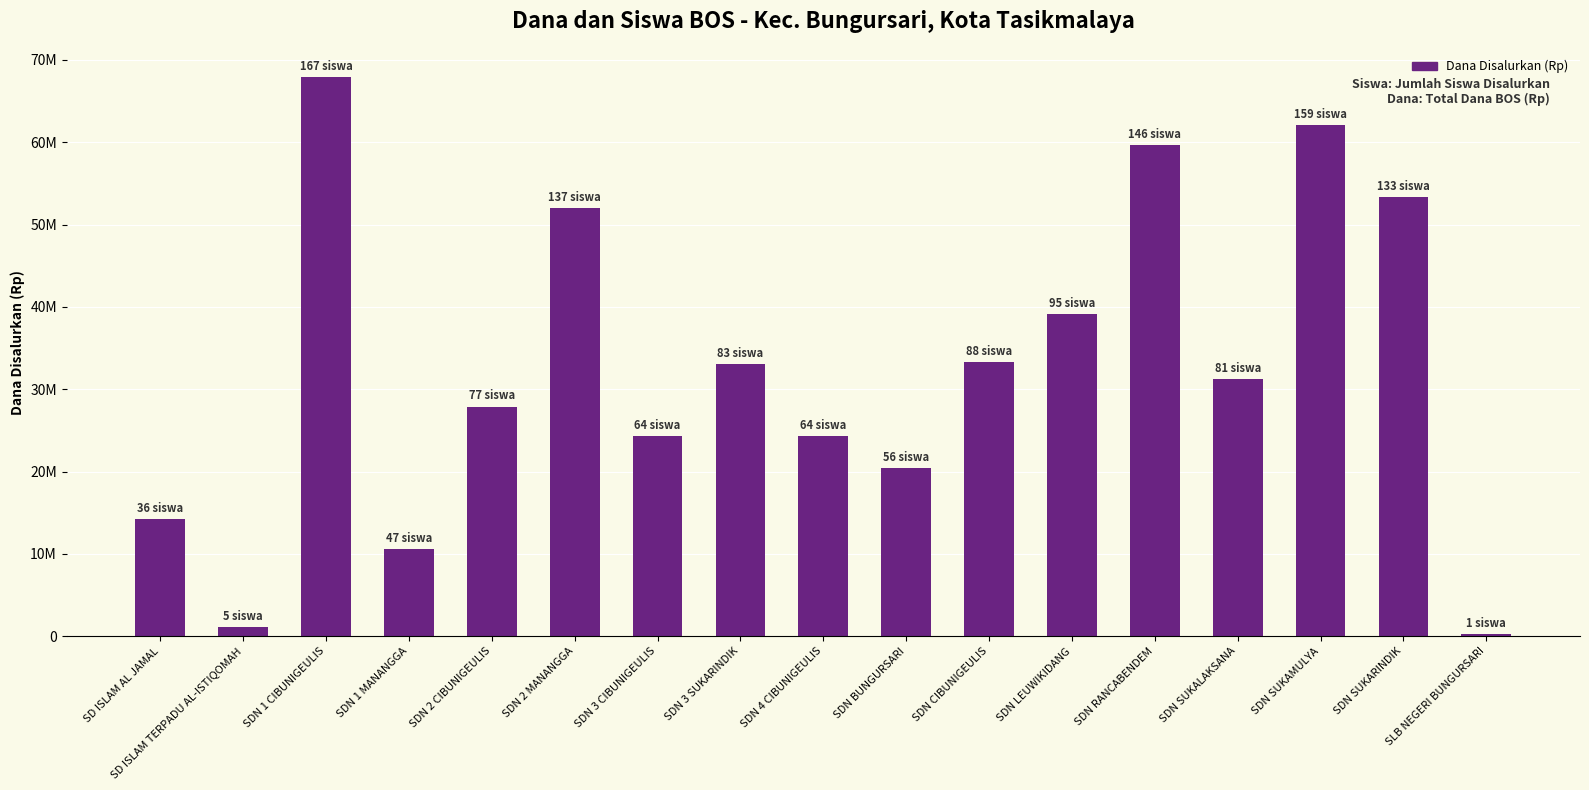

What is the difference between the maximum and minimum values?

67725000